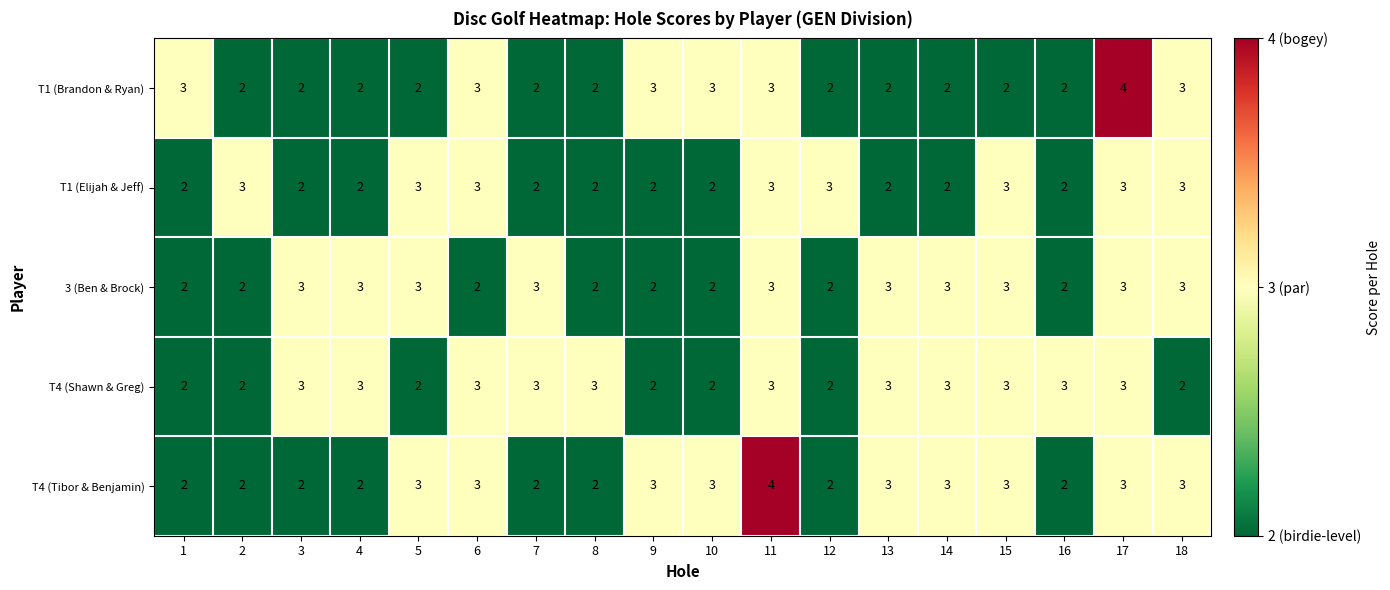

At which label does T4 (Tibor & Benjamin) reach its peak?

11